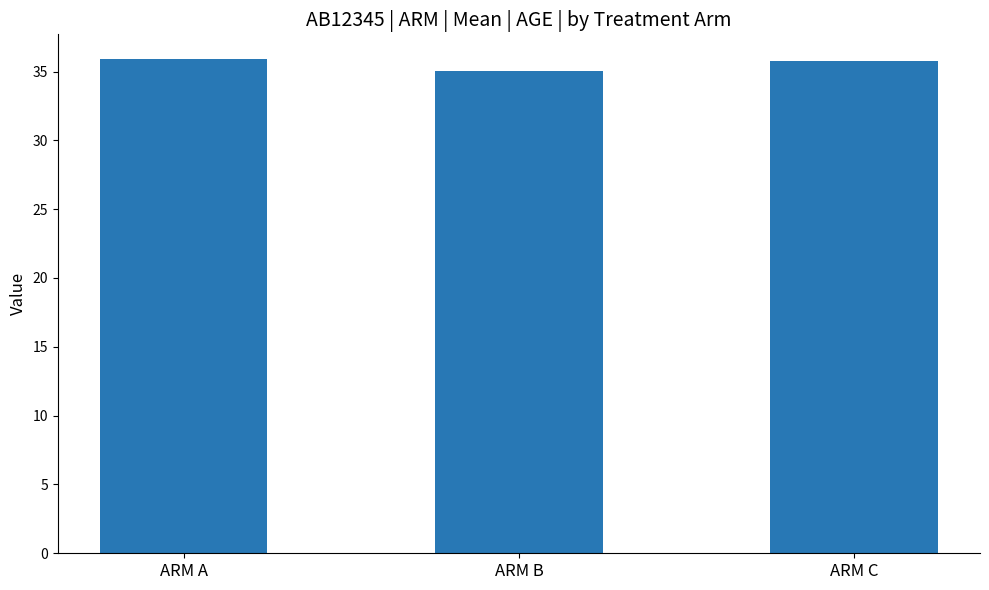

What is the smallest value displayed?

35.0